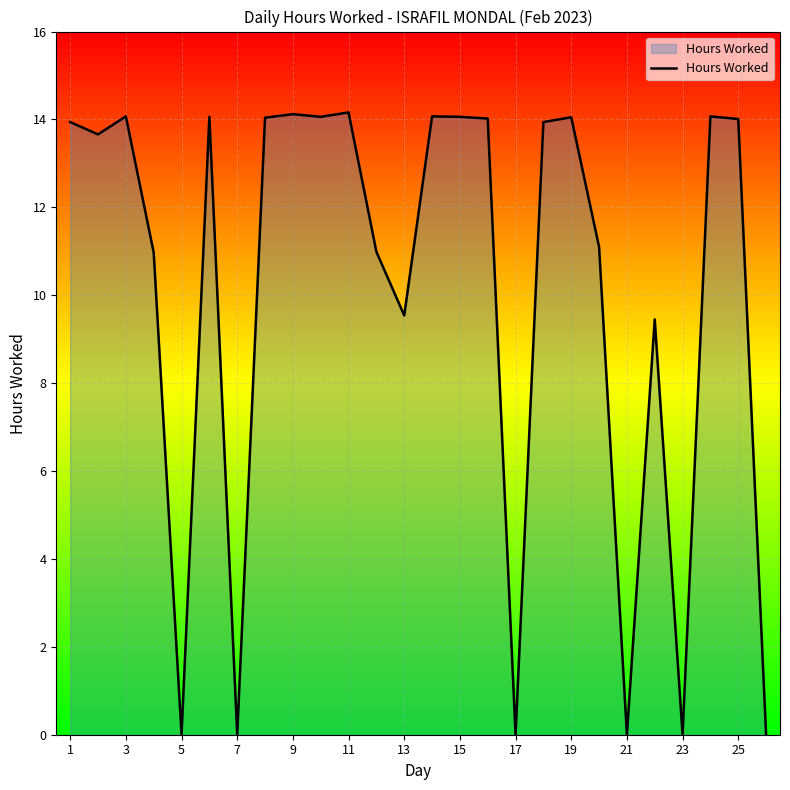

What is the difference between the maximum and minimum values?

14.2